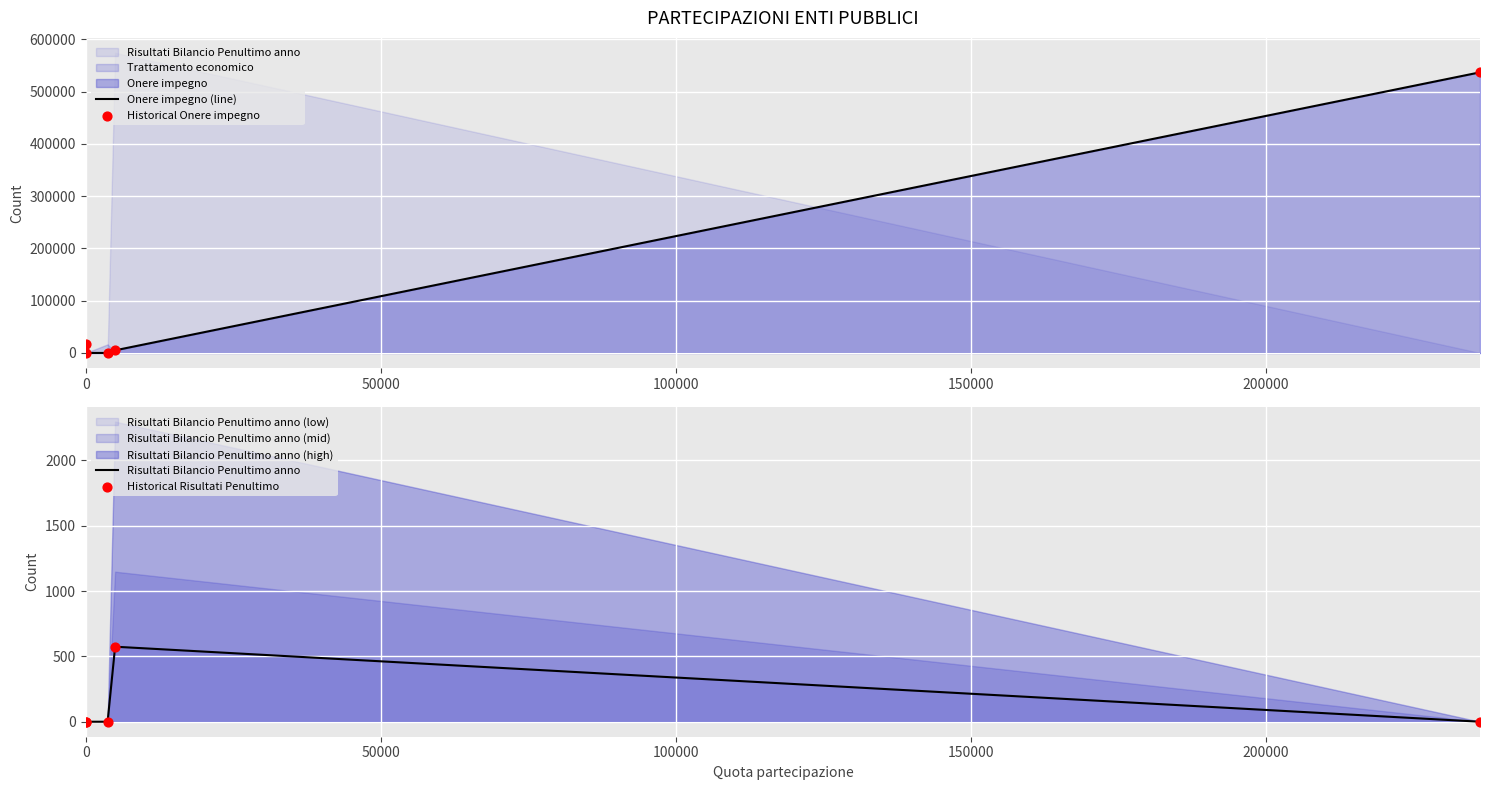

Which series reaches the minimum Y coordinate?

Onere impegno (line)